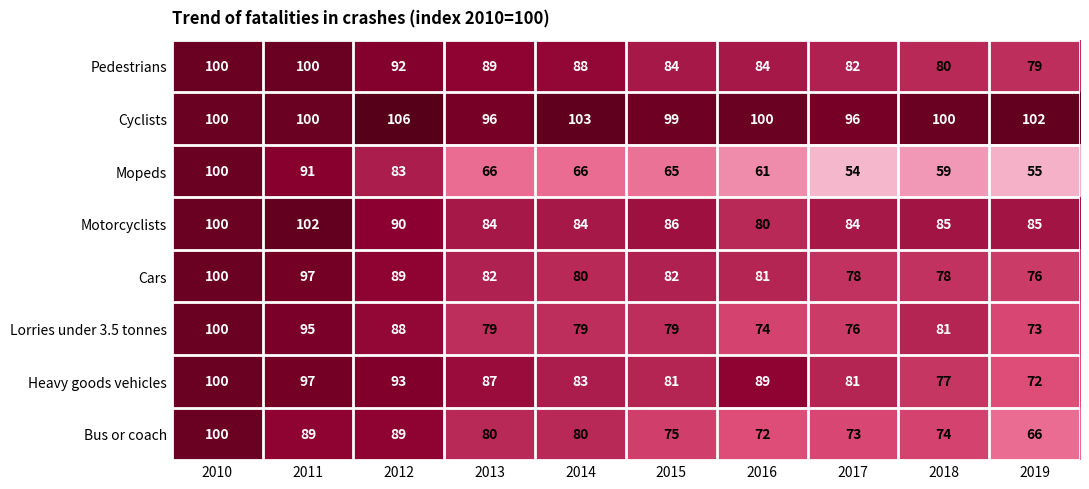

What value does the Mopeds series have at 2019, to the nearest 10?

60